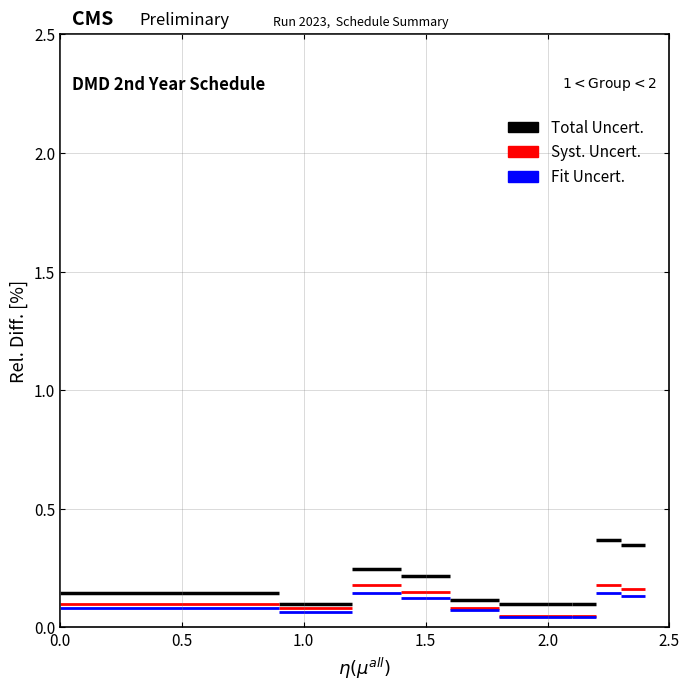

Which series has the largest range (max minus min)?

Total Uncert.